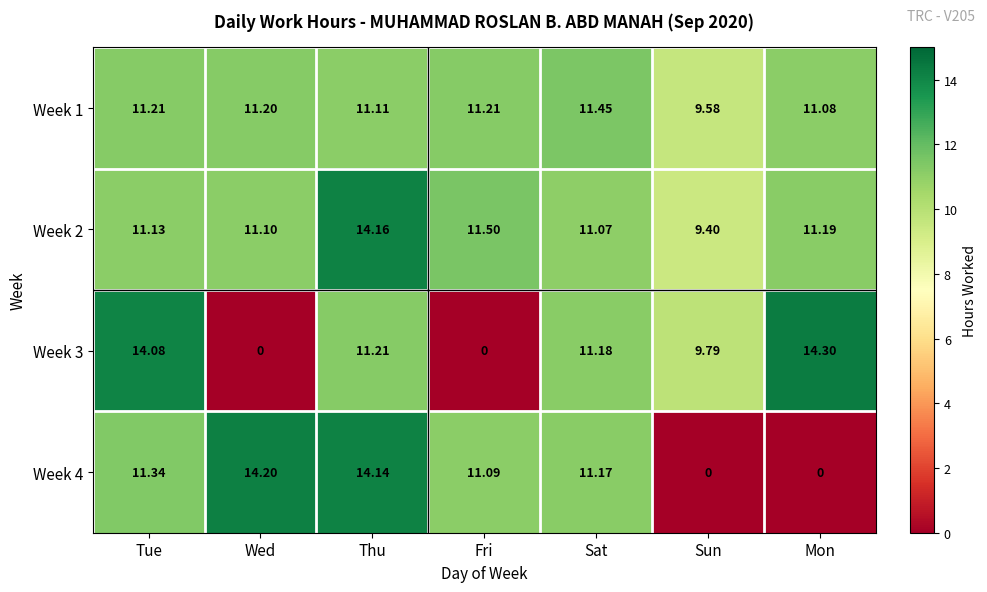

What is the greatest value displayed?

14.3